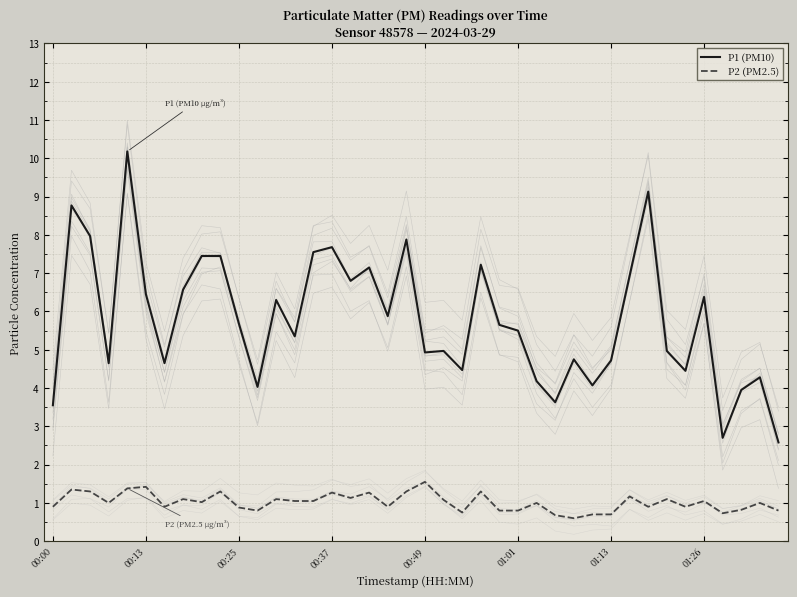

At 11, list the series in order from largest to smallest.

P1 (PM10), P2 (PM2.5)